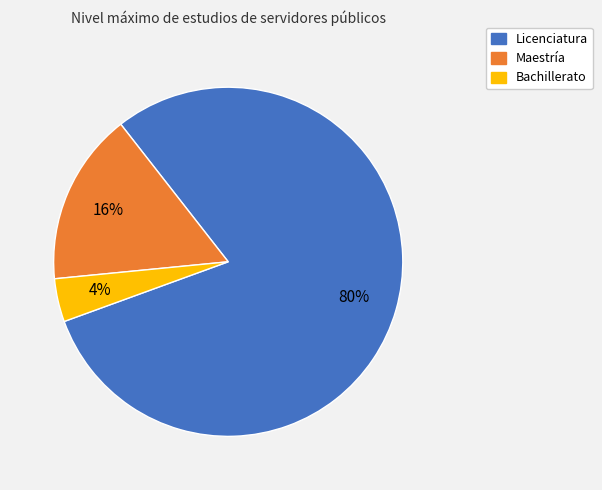

Which category has the biggest portion of the pie?

Licenciatura